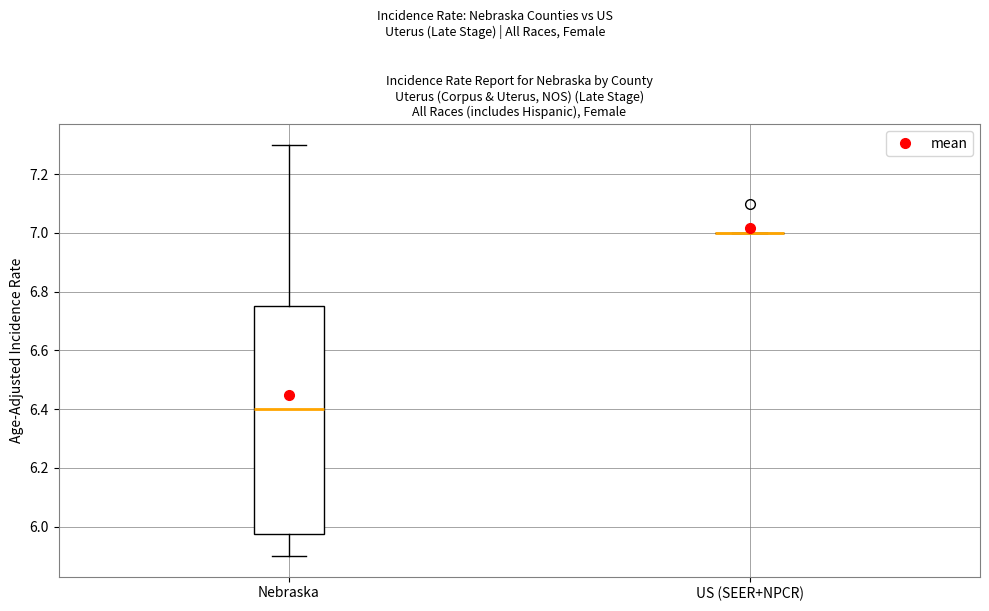

Reading left to right, read every box against the y-axis: the position of its median line, the range the box covers, and the ends of its whiskers. The values are not printed on the chart, so give them approximately, as read against the axis.

Nebraska: median 6.40, box 5.98 to 6.76, whiskers 5.90 to 7.30
US (SEER+NPCR): box collapsed to a line at 7.00, whiskers 7.00 to 7.00